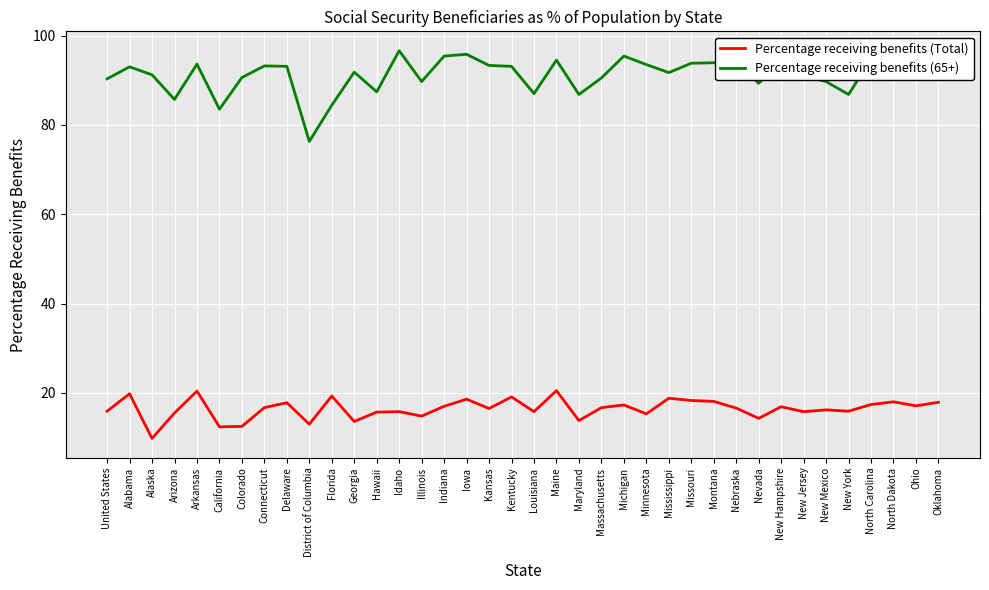

What is the difference between the Percentage receiving benefits (65+) values at Ohio and Michigan?

3.0